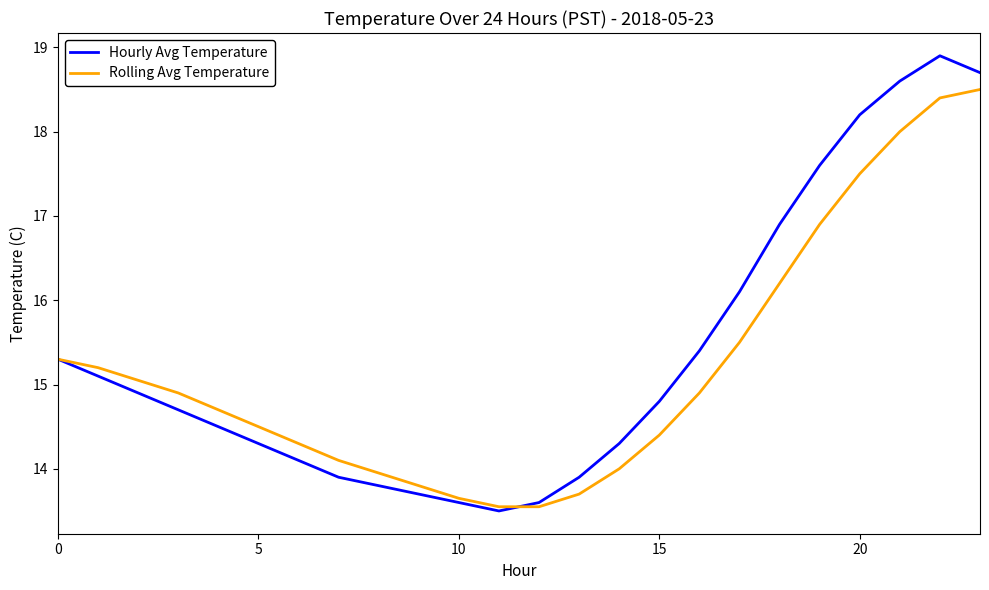

How many lines are shown in the chart?

2